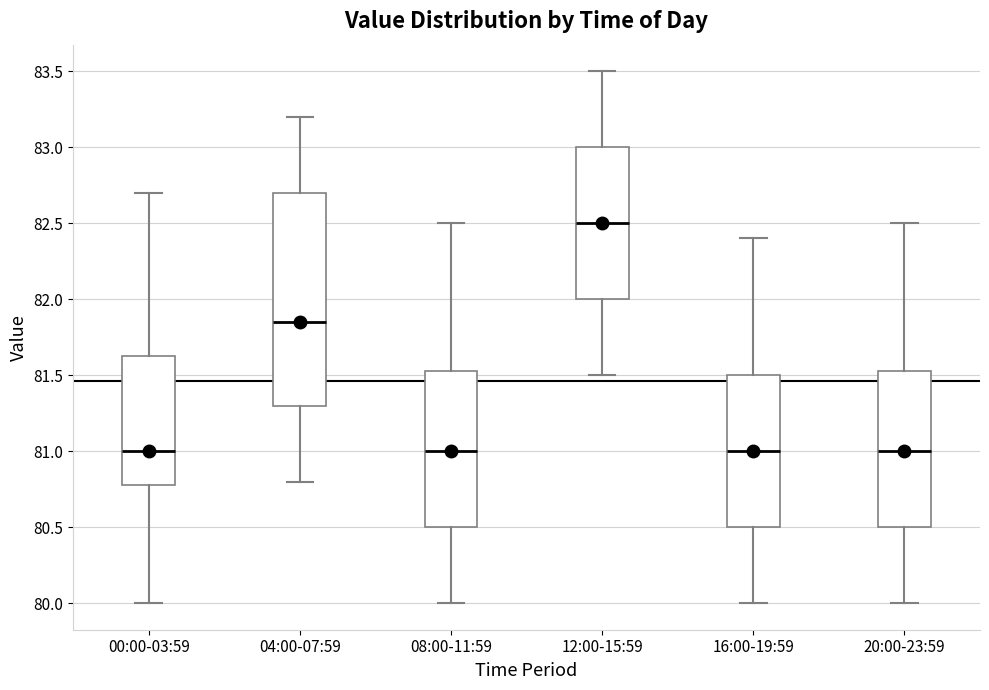

Where does the median line of the box for 20:00-23:59 sit on the y-axis? The values are not printed on the chart, so give them approximately, as read against the axis.

81.00